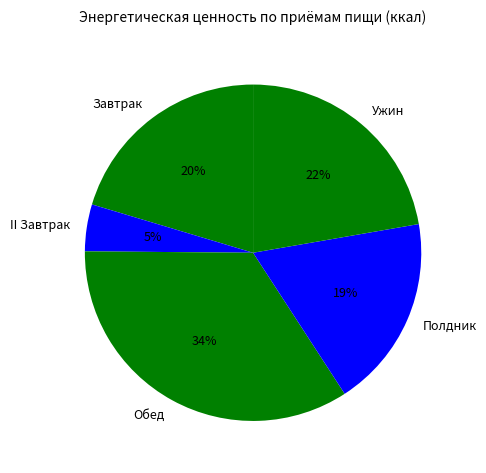

True or false: Ужин accounts for 8% of the total.

False